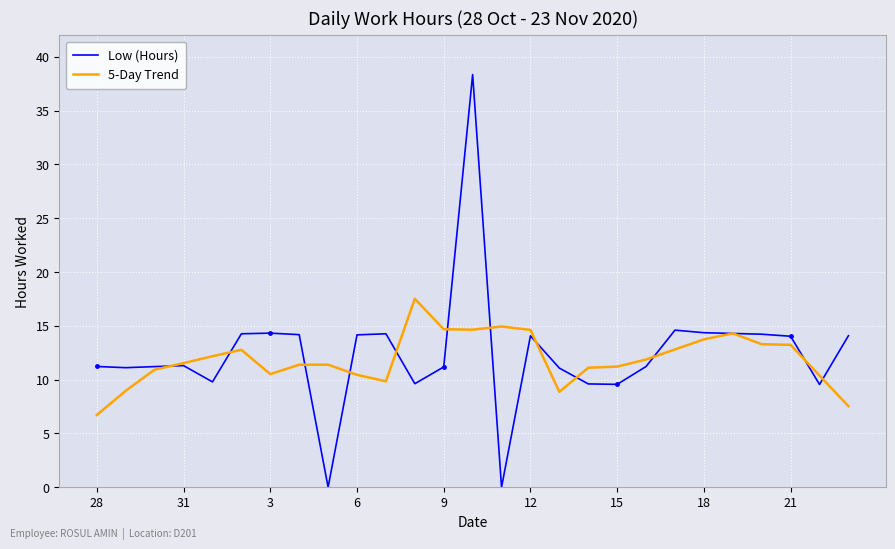

How many lines are shown in the chart?

2